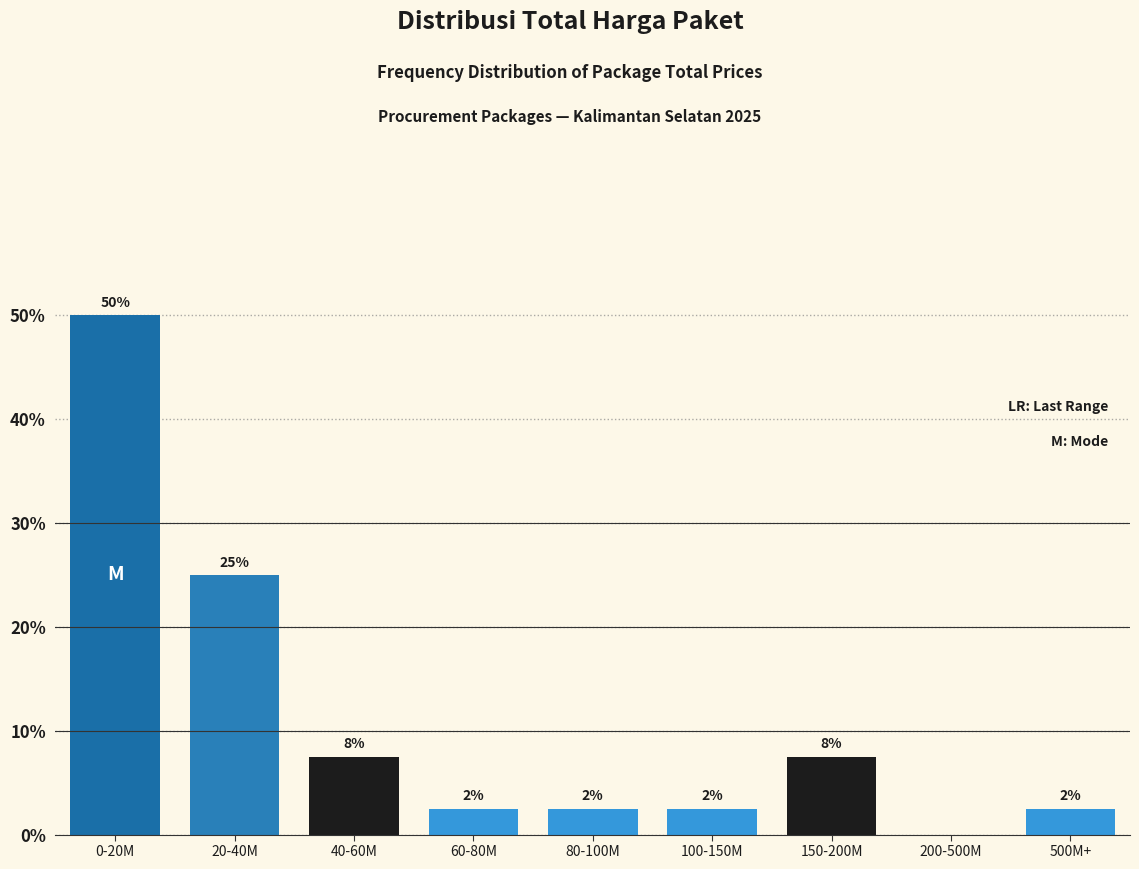

Are the bars horizontal?

No